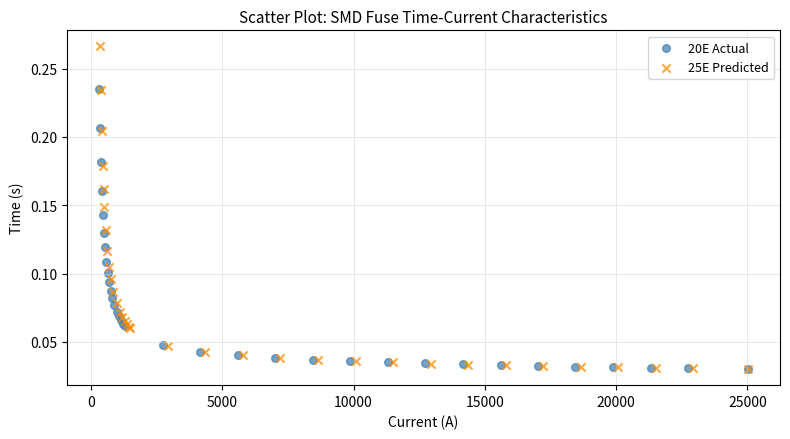

Which series has the largest Y range (max minus min)?

25E Predicted